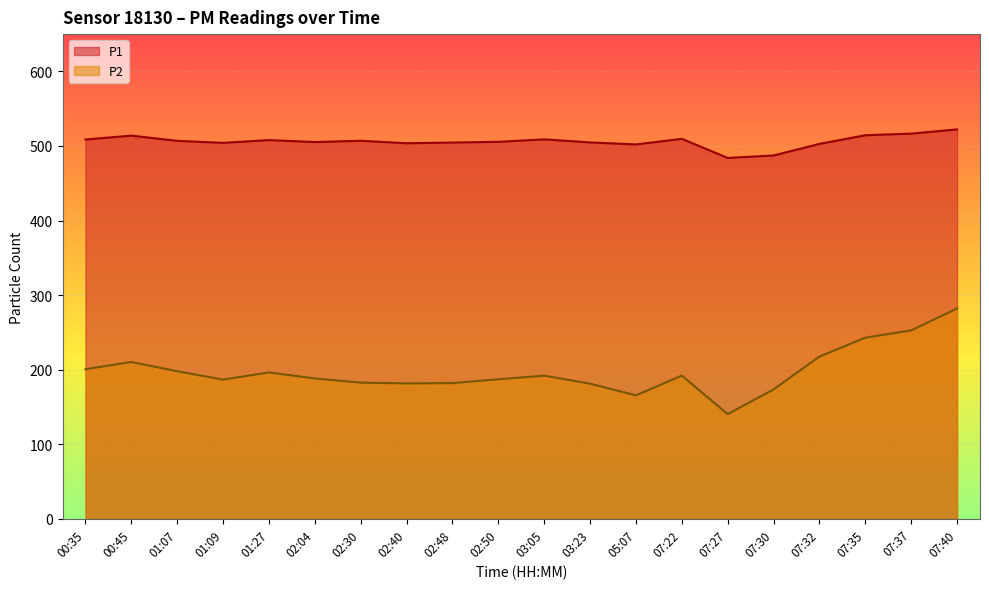

In P1, how many points are lower than both neighbors (excluding endpoints)?

5